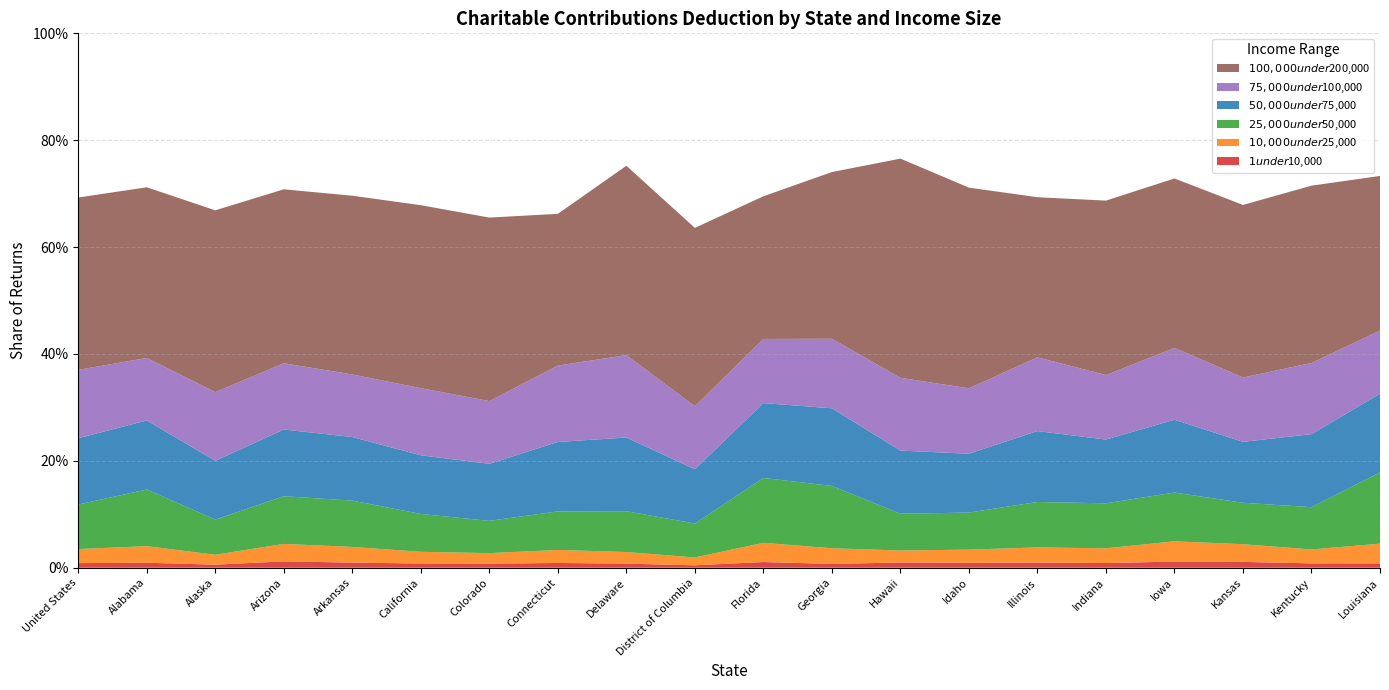

Reading left to right, extract all data points from this chart.

$1 under $10,000: United States=0.0	Alabama=0.0	Alaska=0.0	Arizona=0.0	Arkansas=0.0	California=0.0	Colorado=0.0	Connecticut=0.0	Delaware=0.0	District of Columbia=0.0	Florida=0.0	Georgia=0.0	Hawaii=0.0	Idaho=0.0	Illinois=0.0	Indiana=0.0	Iowa=0.0	Kansas=0.0	Kentucky=0.0	Louisiana=0.0
$10,000 under $25,000: United States=0.0	Alabama=0.0	Alaska=0.0	Arizona=0.0	Arkansas=0.0	California=0.0	Colorado=0.0	Connecticut=0.0	Delaware=0.0	District of Columbia=0.0	Florida=0.0	Georgia=0.0	Hawaii=0.0	Idaho=0.0	Illinois=0.0	Indiana=0.0	Iowa=0.0	Kansas=0.0	Kentucky=0.0	Louisiana=0.0
$25,000 under $50,000: United States=0.1	Alabama=0.1	Alaska=0.1	Arizona=0.1	Arkansas=0.1	California=0.1	Colorado=0.1	Connecticut=0.1	Delaware=0.1	District of Columbia=0.1	Florida=0.1	Georgia=0.1	Hawaii=0.1	Idaho=0.1	Illinois=0.1	Indiana=0.1	Iowa=0.1	Kansas=0.1	Kentucky=0.1	Louisiana=0.1
$50,000 under $75,000: United States=0.1	Alabama=0.1	Alaska=0.1	Arizona=0.1	Arkansas=0.1	California=0.1	Colorado=0.1	Connecticut=0.1	Delaware=0.1	District of Columbia=0.1	Florida=0.1	Georgia=0.1	Hawaii=0.1	Idaho=0.1	Illinois=0.1	Indiana=0.1	Iowa=0.1	Kansas=0.1	Kentucky=0.1	Louisiana=0.1
$75,000 under $100,000: United States=0.1	Alabama=0.1	Alaska=0.1	Arizona=0.1	Arkansas=0.1	California=0.1	Colorado=0.1	Connecticut=0.1	Delaware=0.2	District of Columbia=0.1	Florida=0.1	Georgia=0.1	Hawaii=0.1	Idaho=0.1	Illinois=0.1	Indiana=0.1	Iowa=0.1	Kansas=0.1	Kentucky=0.1	Louisiana=0.1
$100,000 under $200,000: United States=0.3	Alabama=0.3	Alaska=0.3	Arizona=0.3	Arkansas=0.3	California=0.3	Colorado=0.3	Connecticut=0.3	Delaware=0.4	District of Columbia=0.3	Florida=0.3	Georgia=0.3	Hawaii=0.4	Idaho=0.4	Illinois=0.3	Indiana=0.3	Iowa=0.3	Kansas=0.3	Kentucky=0.3	Louisiana=0.3